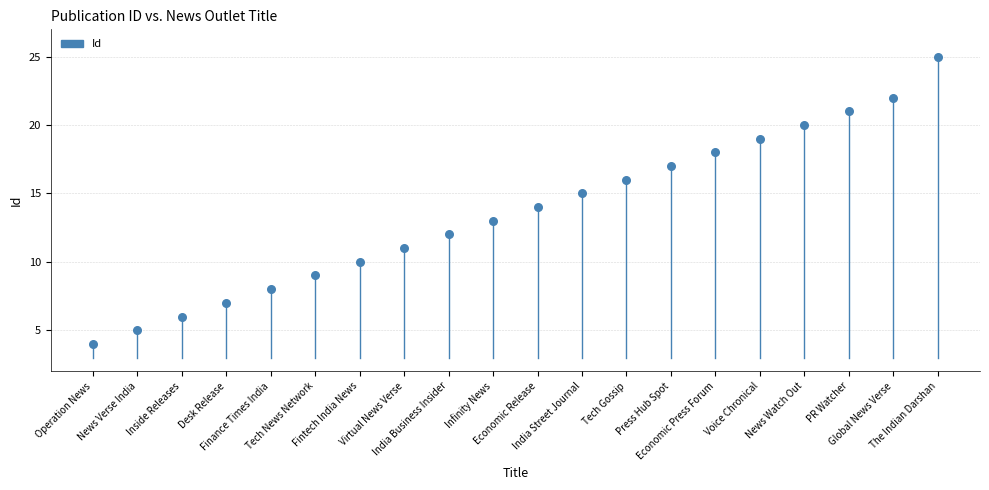

How many points are shown in the scatter plot?

20